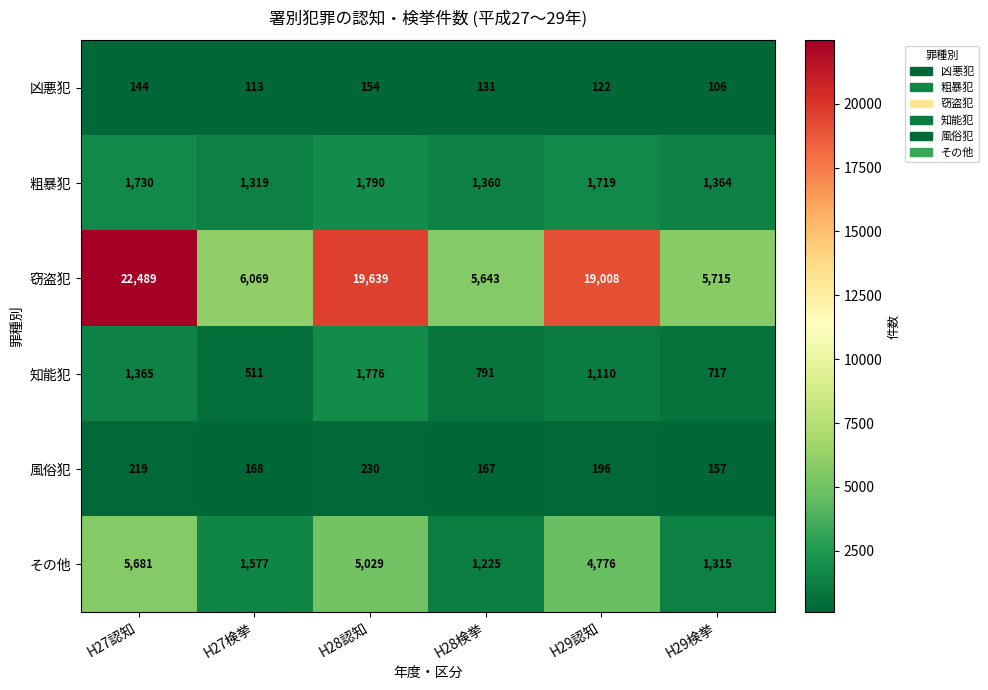

Is it true that その他 equals 2267 at H29認知?

False